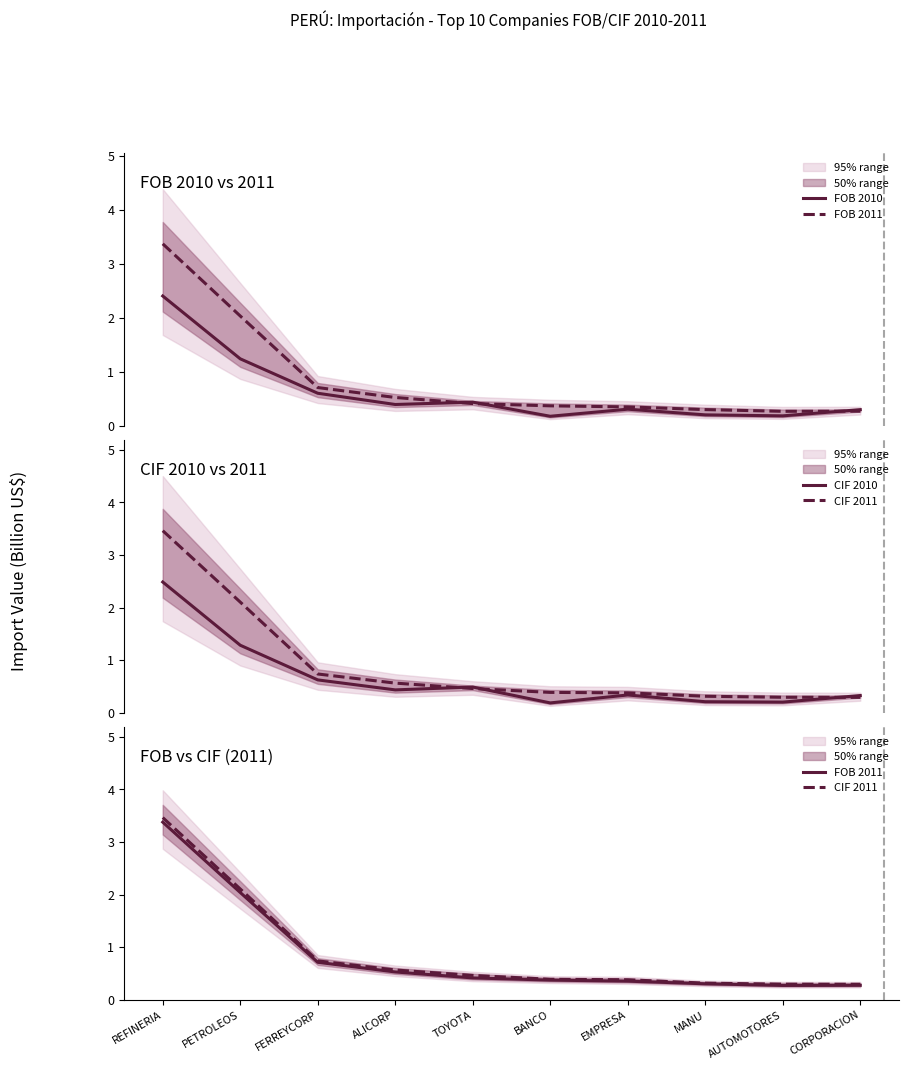

Which category has the highest value in the CIF 2010 series?

REFINERIA